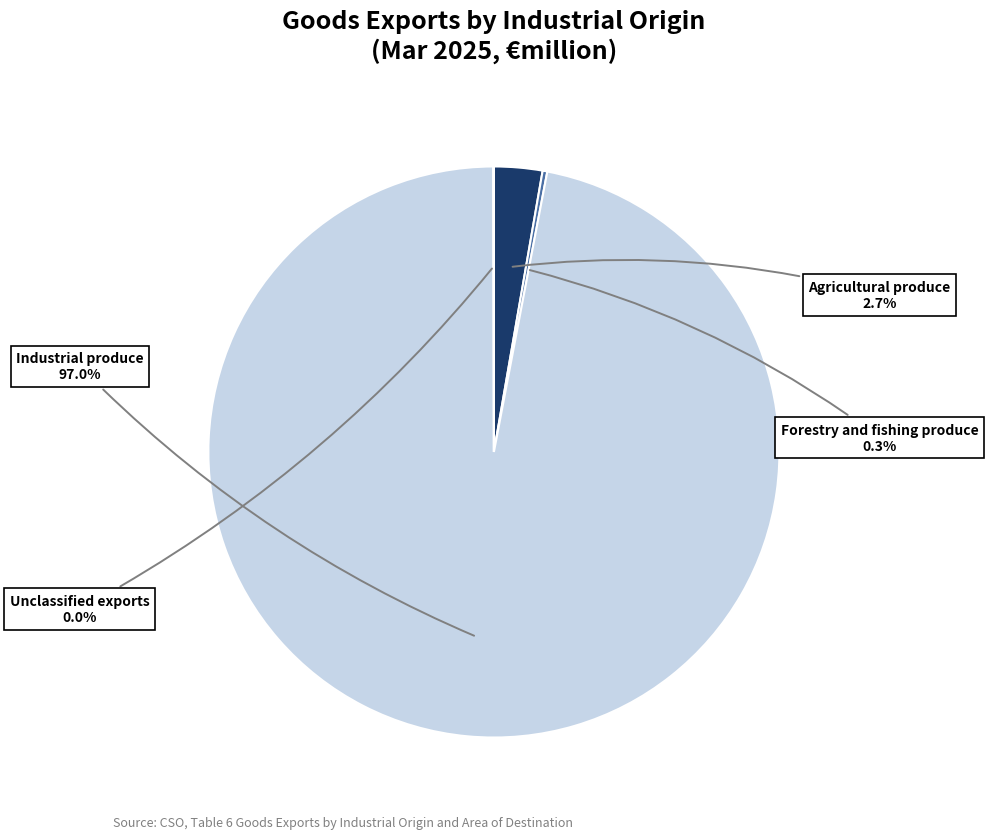

Is there any slice that represents more than half of the pie?

Yes